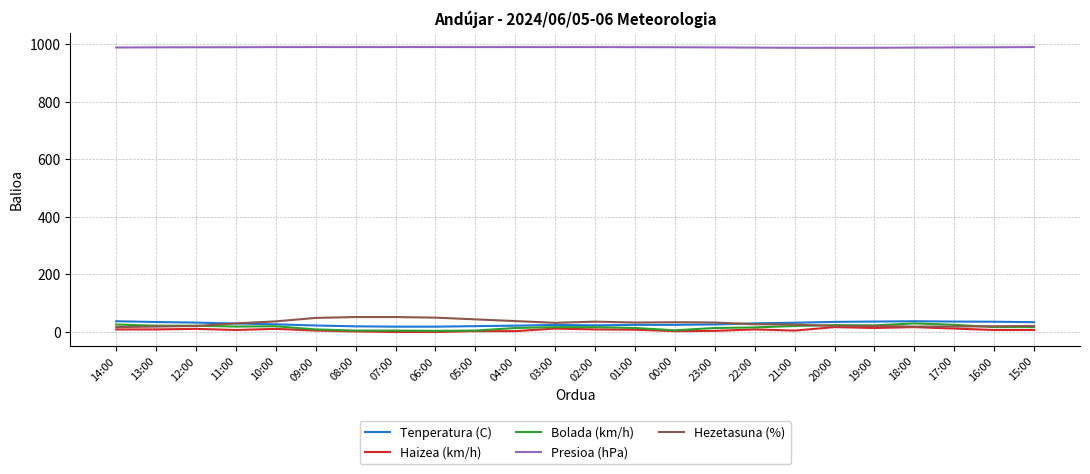

What is the difference between the maximum and minimum values in the Haizea (km/h) series?

17.0